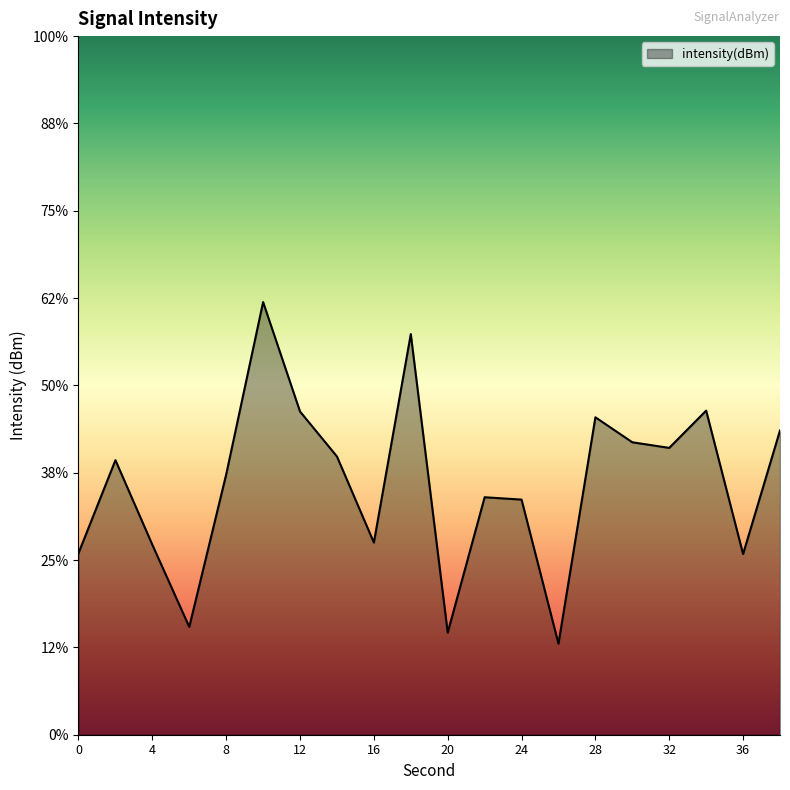

At which category does the data reach its first local peak?

2